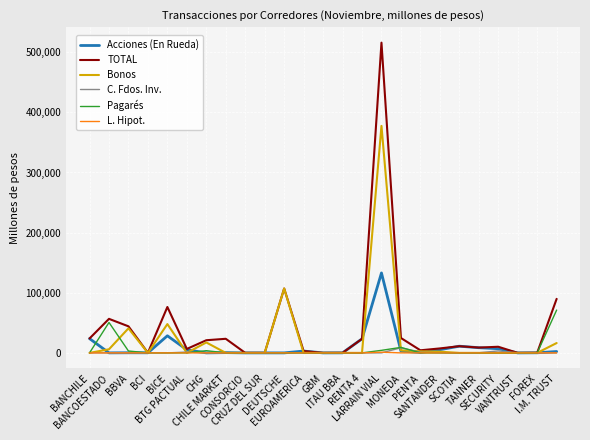

Does the chart display data point markers on the line(s)?

No